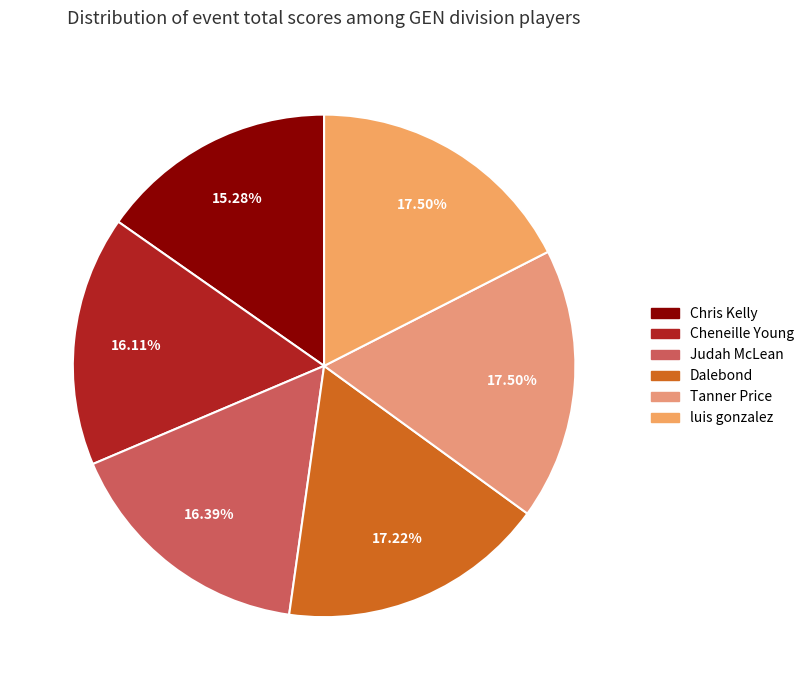

Approximately how many times larger is the value at Dalebond compared to Judah McLean?

1.1